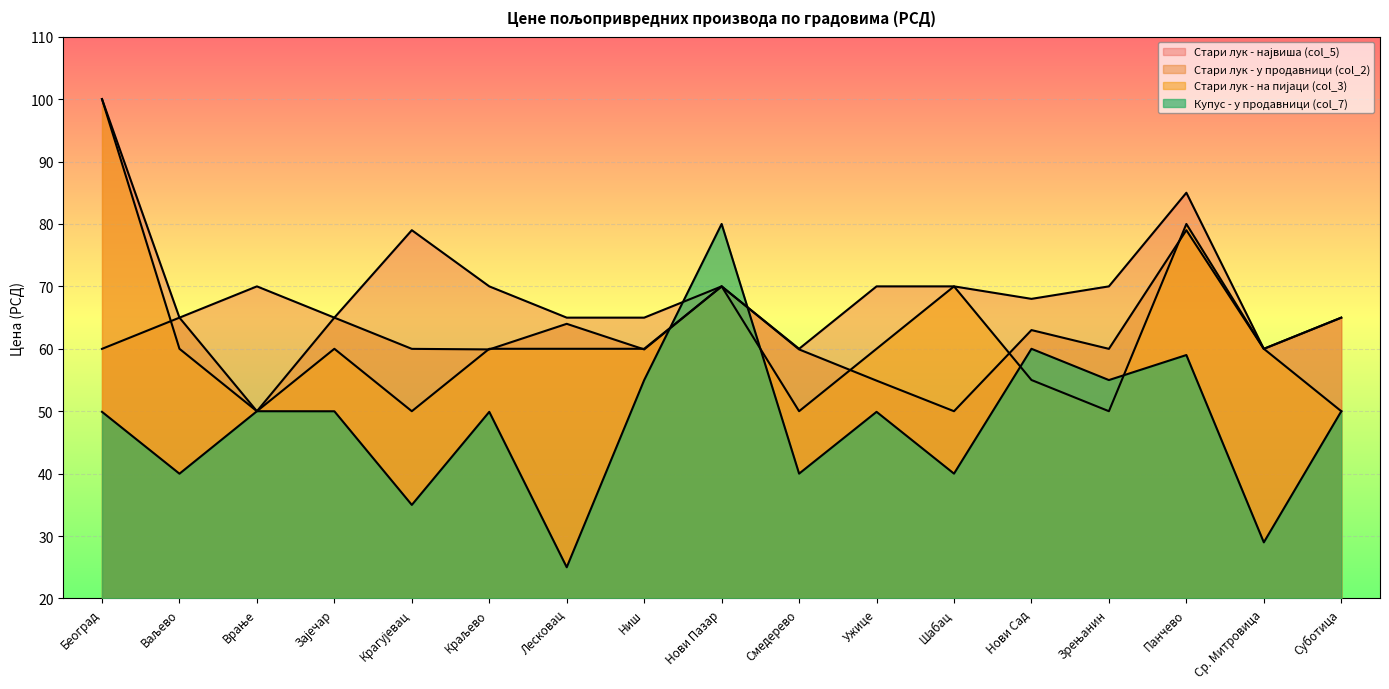

Which series has the widest spread of values?

Купус - у продавници (col_7)